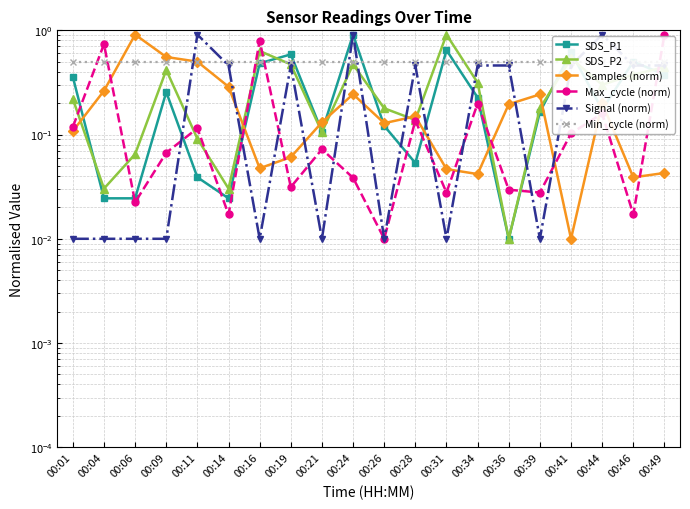

Reading left to right, list all the values displayed in this chart.

SDS_P1: 00:01=0.4	00:04=0.0	00:06=0.0	00:09=0.3	00:11=0.0	00:14=0.0	00:16=0.5	00:19=0.6	00:21=0.1	00:24=0.9	00:26=0.1	00:28=0.1	00:31=0.6	00:34=0.2	00:36=0.0	00:39=0.2	00:41=0.6	00:44=0.2	00:46=0.5	00:49=0.4
SDS_P2: 00:01=0.2	00:04=0.0	00:06=0.1	00:09=0.4	00:11=0.1	00:14=0.0	00:16=0.6	00:19=0.5	00:21=0.1	00:24=0.5	00:26=0.2	00:28=0.1	00:31=0.9	00:34=0.3	00:36=0.0	00:39=0.2	00:41=0.5	00:44=0.3	00:46=0.4	00:49=0.4
Samples (norm): 00:01=0.1	00:04=0.3	00:06=0.9	00:09=0.6	00:11=0.5	00:14=0.3	00:16=0.0	00:19=0.1	00:21=0.1	00:24=0.2	00:26=0.1	00:28=0.1	00:31=0.0	00:34=0.0	00:36=0.2	00:39=0.2	00:41=0.0	00:44=0.2	00:46=0.0	00:49=0.0
Max_cycle (norm): 00:01=0.1	00:04=0.7	00:06=0.0	00:09=0.1	00:11=0.1	00:14=0.0	00:16=0.8	00:19=0.0	00:21=0.1	00:24=0.0	00:26=0.0	00:28=0.1	00:31=0.0	00:34=0.2	00:36=0.0	00:39=0.0	00:41=0.1	00:44=0.2	00:46=0.0	00:49=0.9
Signal (norm): 00:01=0.0	00:04=0.0	00:06=0.0	00:09=0.0	00:11=0.9	00:14=0.5	00:16=0.0	00:19=0.5	00:21=0.0	00:24=0.9	00:26=0.0	00:28=0.5	00:31=0.0	00:34=0.5	00:36=0.5	00:39=0.0	00:41=0.5	00:44=0.9	00:46=0.5	00:49=0.5
Min_cycle (norm): 00:01=0.5	00:04=0.5	00:06=0.5	00:09=0.5	00:11=0.5	00:14=0.5	00:16=0.5	00:19=0.5	00:21=0.5	00:24=0.5	00:26=0.5	00:28=0.5	00:31=0.5	00:34=0.5	00:36=0.5	00:39=0.5	00:41=0.5	00:44=0.5	00:46=0.5	00:49=0.5